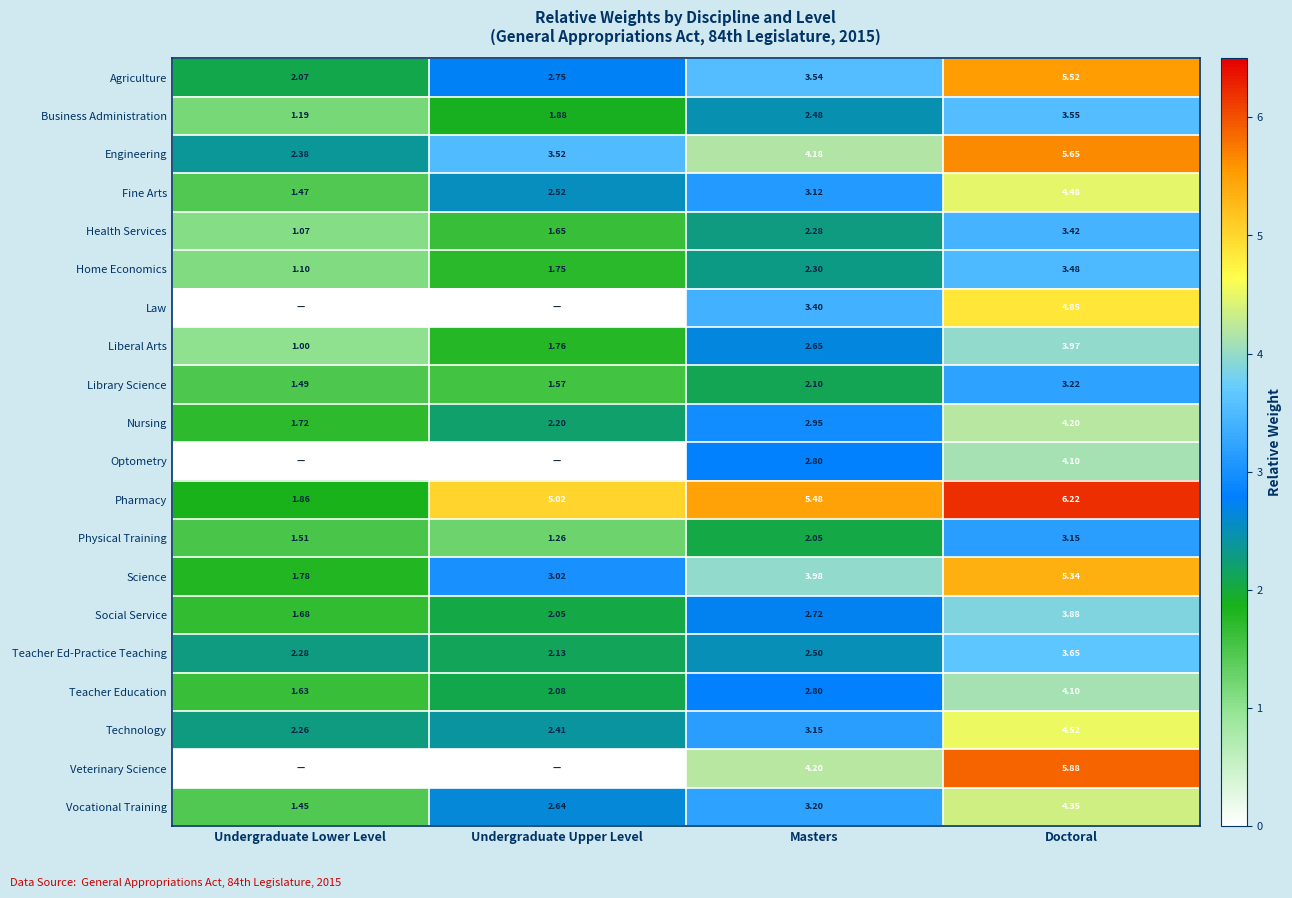

What is the difference between the maximum and minimum values in the Technology series?

2.3